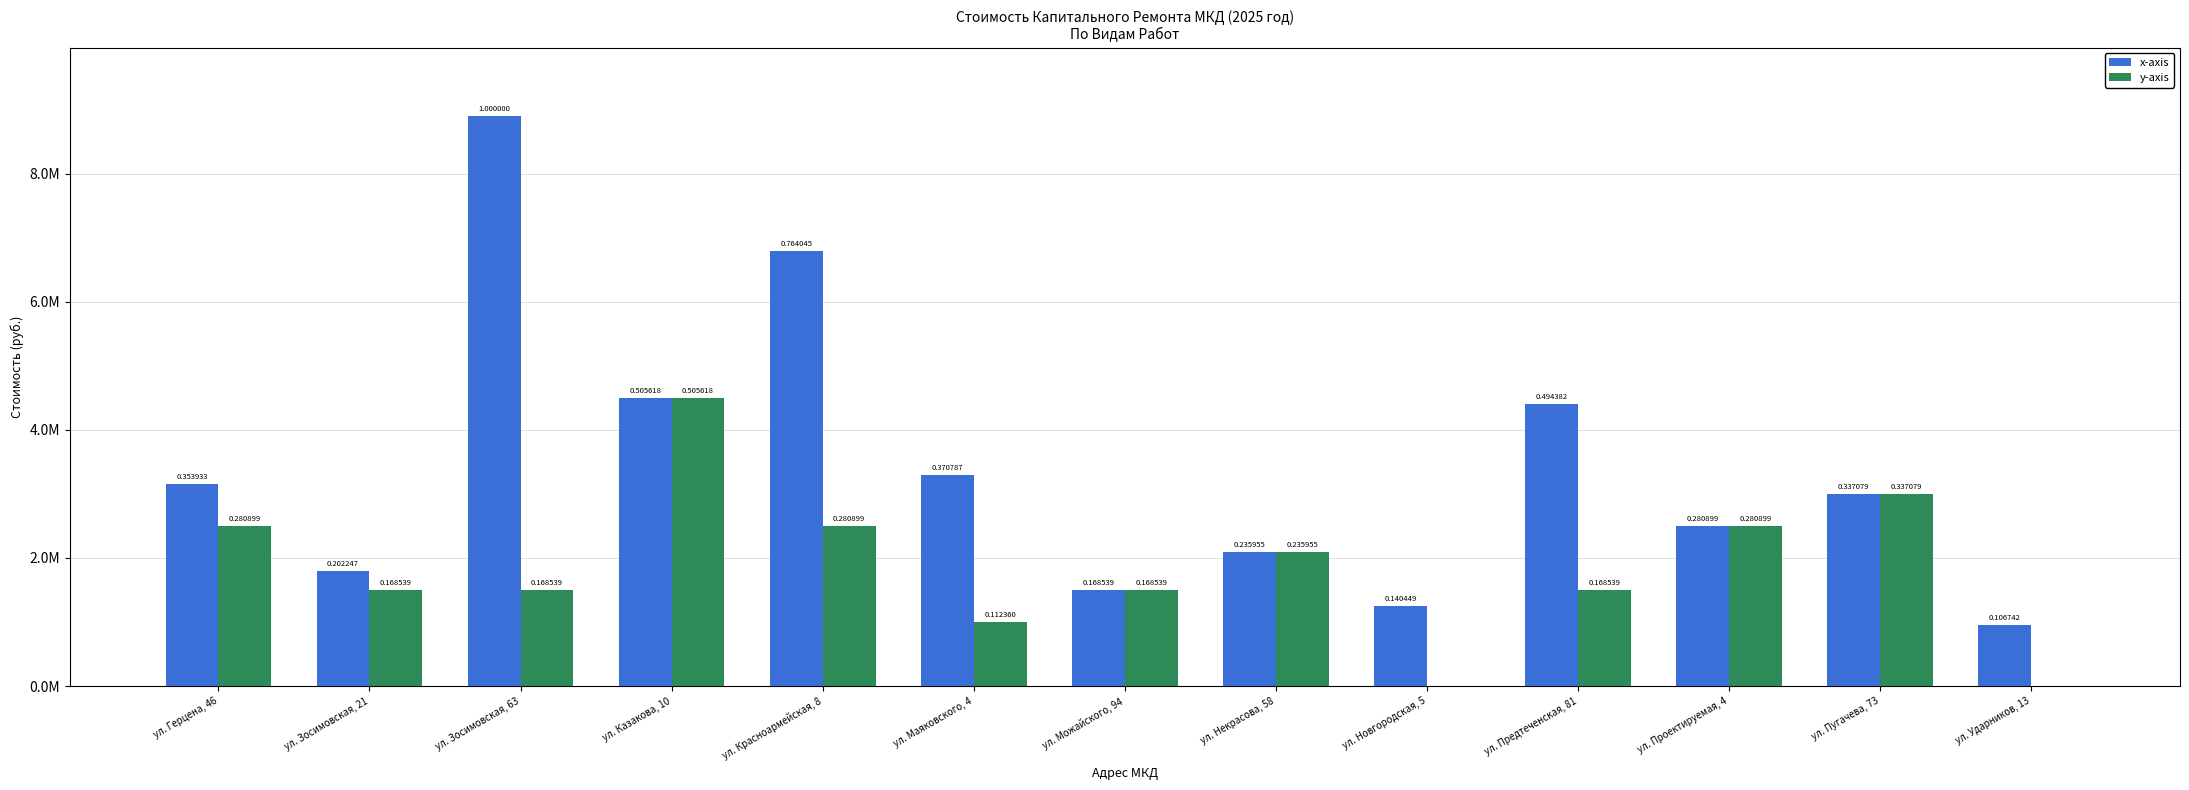

What is the approximate value of y-axis at ул. Некрасова, 58?

2100000